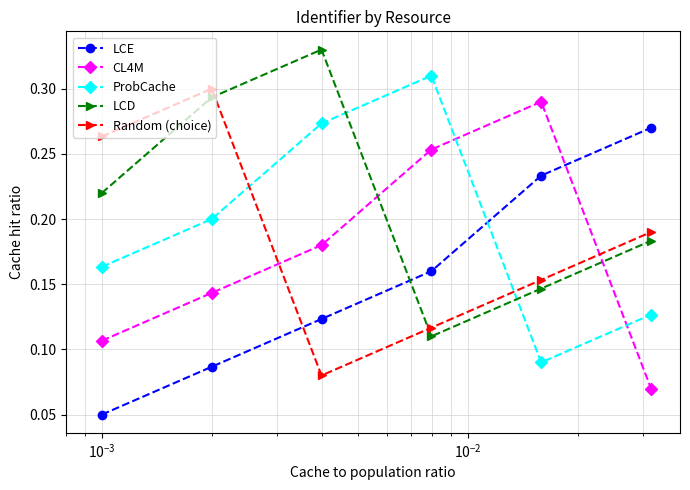

Rank the series by their average value, from lowest to highest.

LCE, CL4M, Random (choice), ProbCache, LCD